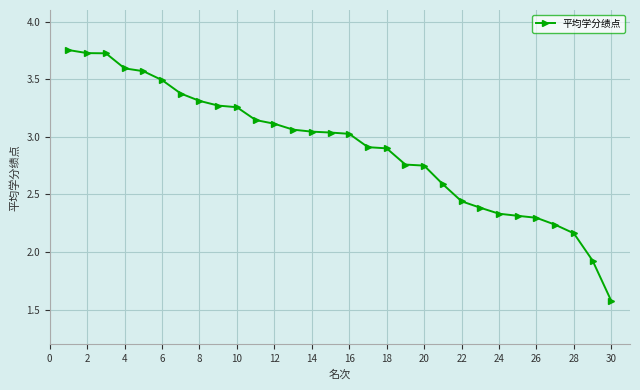

What is the sum of all values?

87.1